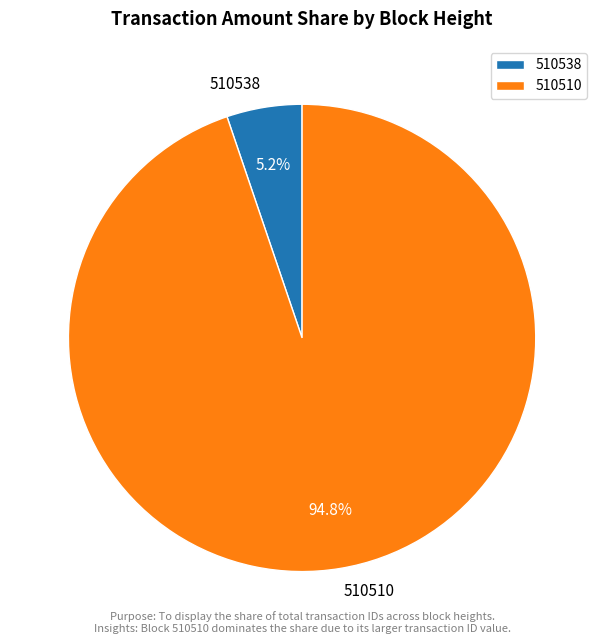

What portion of the pie excludes 510510?

5.2%